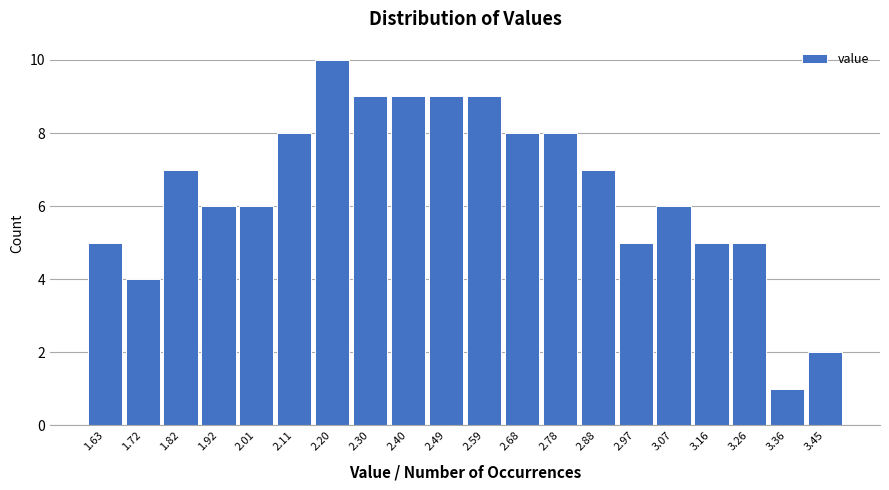

Reading left to right, transcribe this chart: for each bar, give the range it covers on the x-axis and its height. Neither the bar edges nor the heights are printed on the chart, so give them approximately, as read against the axes.

1.580 to 1.676: 5
1.676 to 1.772: 4
1.772 to 1.868: 7
1.868 to 1.964: 6
1.964 to 2.060: 6
2.060 to 2.156: 8
2.156 to 2.252: 10
2.252 to 2.348: 9
2.348 to 2.444: 9
2.444 to 2.540: 9
2.540 to 2.636: 9
2.636 to 2.732: 8
2.732 to 2.828: 8
2.828 to 2.924: 7
2.924 to 3.020: 5
3.020 to 3.116: 6
3.116 to 3.212: 5
3.212 to 3.308: 5
3.308 to 3.404: 1
3.404 to 3.500: 2